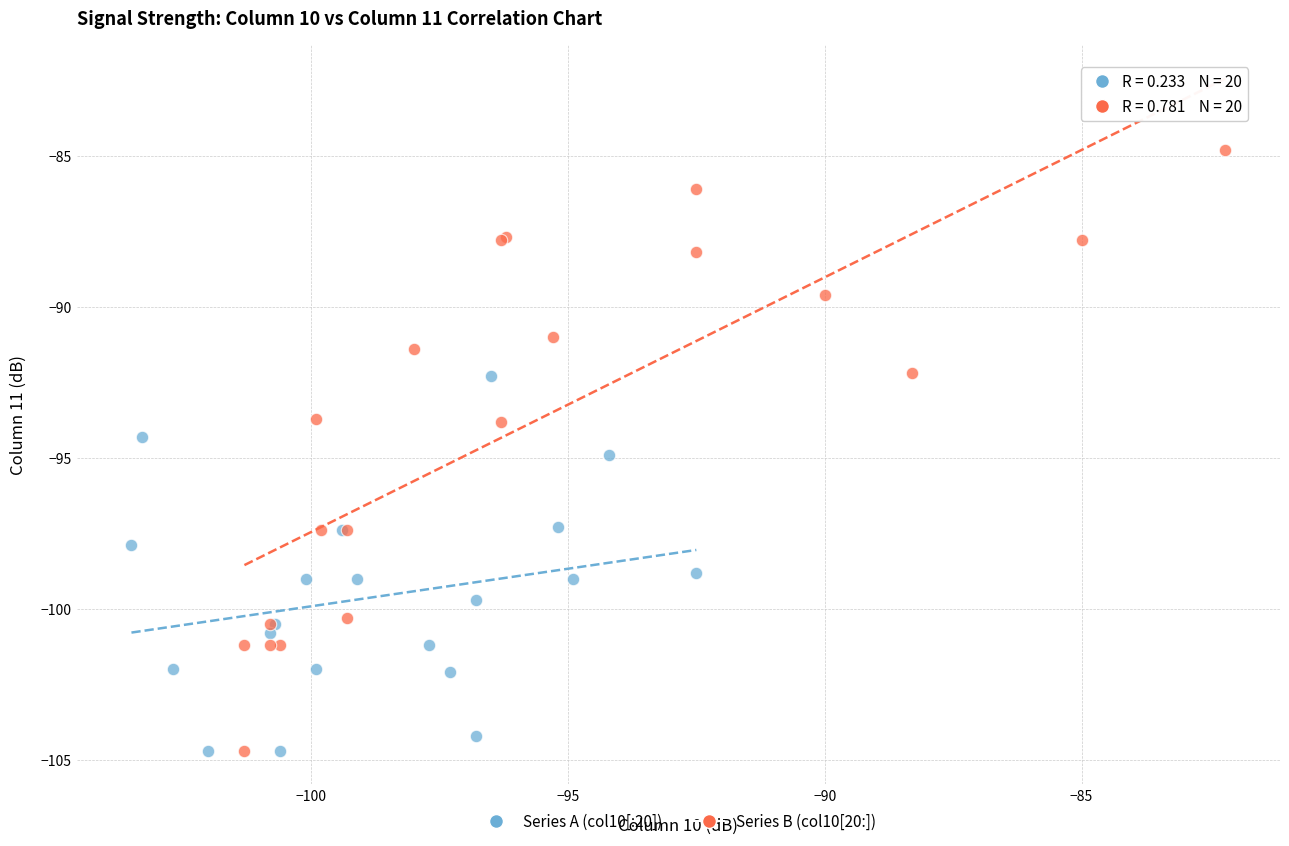

What are all the series names shown in the legend?

Series A (col10[:20]), Series B (col10[20:])